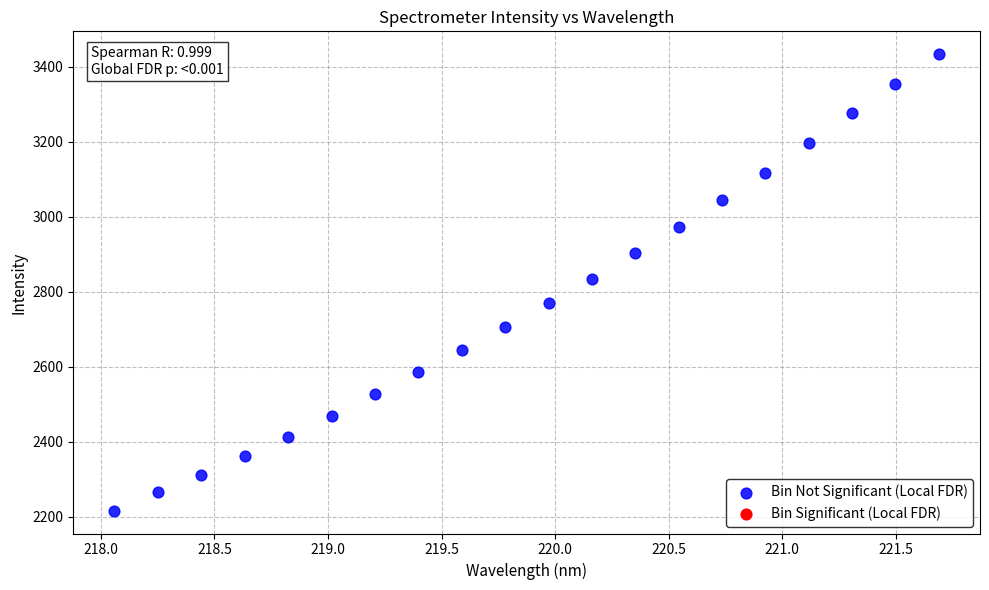

What is the range of Y values (max minus min)?

1217.0